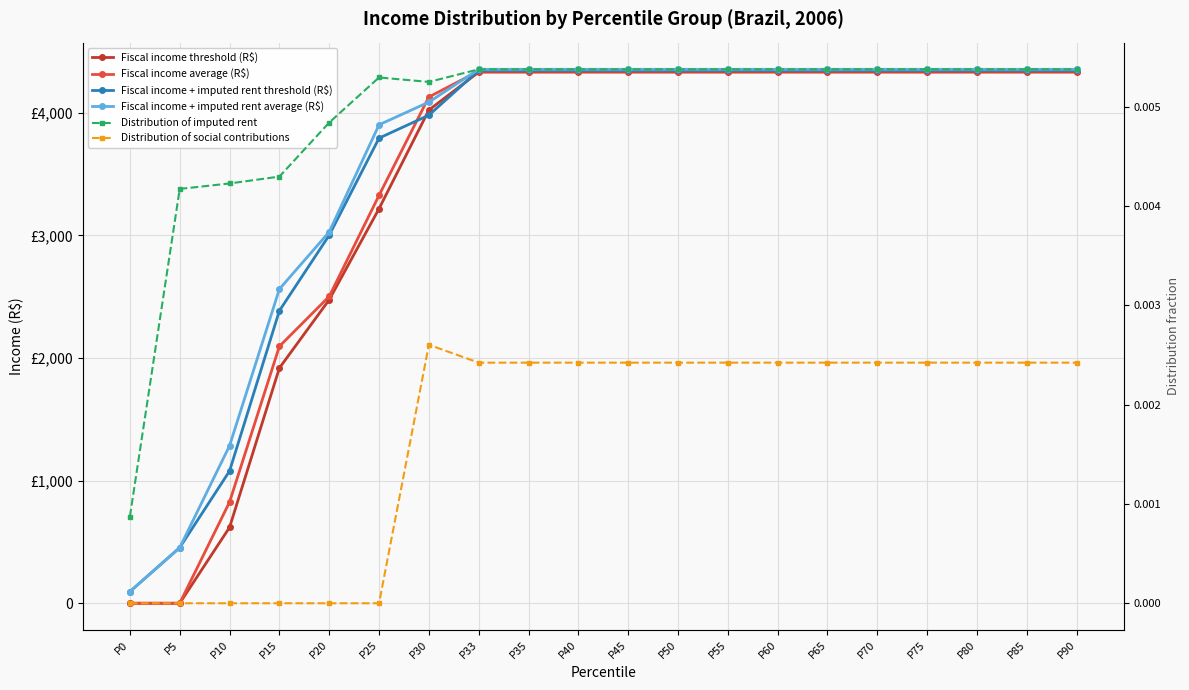

The Distribution of social contributions series shows 0.0 at P10. True or false?

False